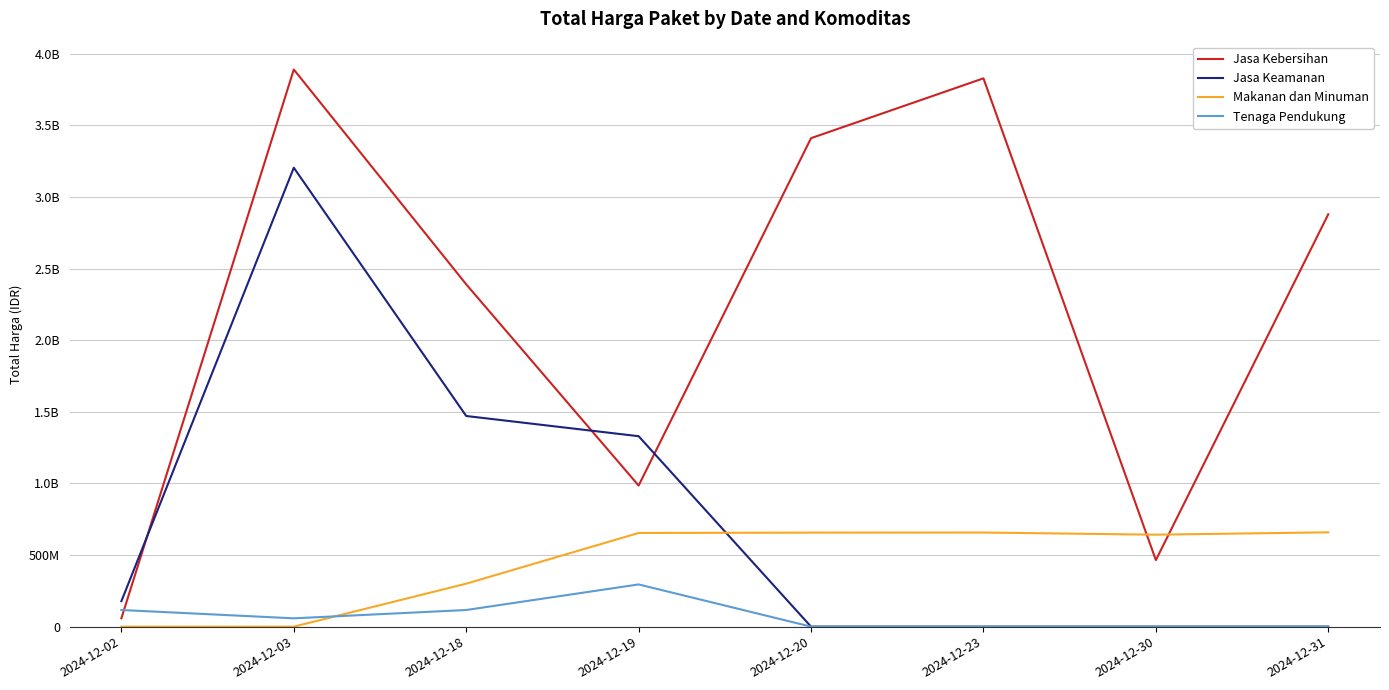

At how many categories does at least one series exceed 561553082?

7